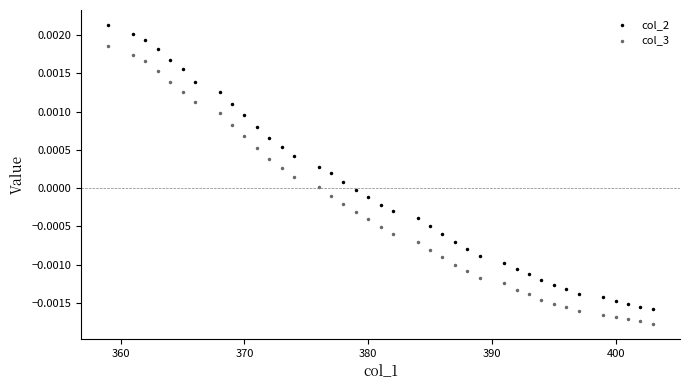

What is the X range (max minus min) for the scatter plot?

44.0